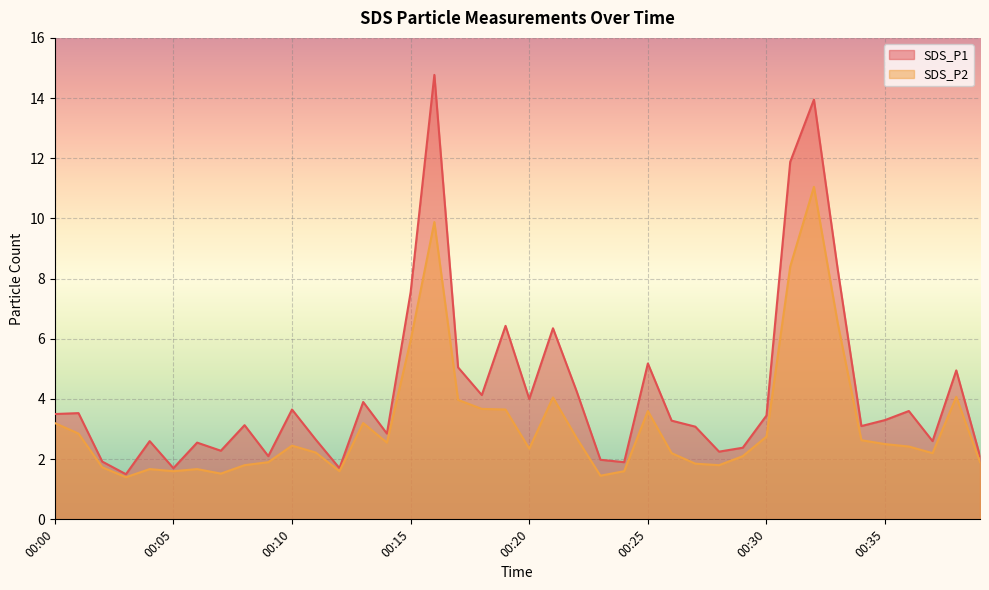

Between 00:04 and 00:23, which series saw the biggest shift?

SDS_P1